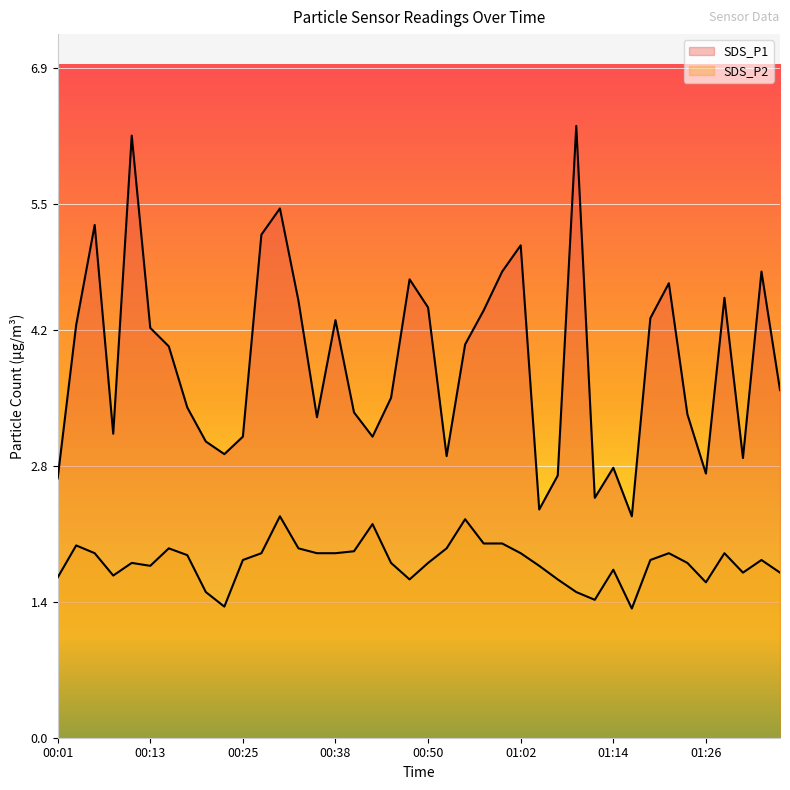

True or false: SDS_P2 has more than 2 points higher than both neighbors.

True